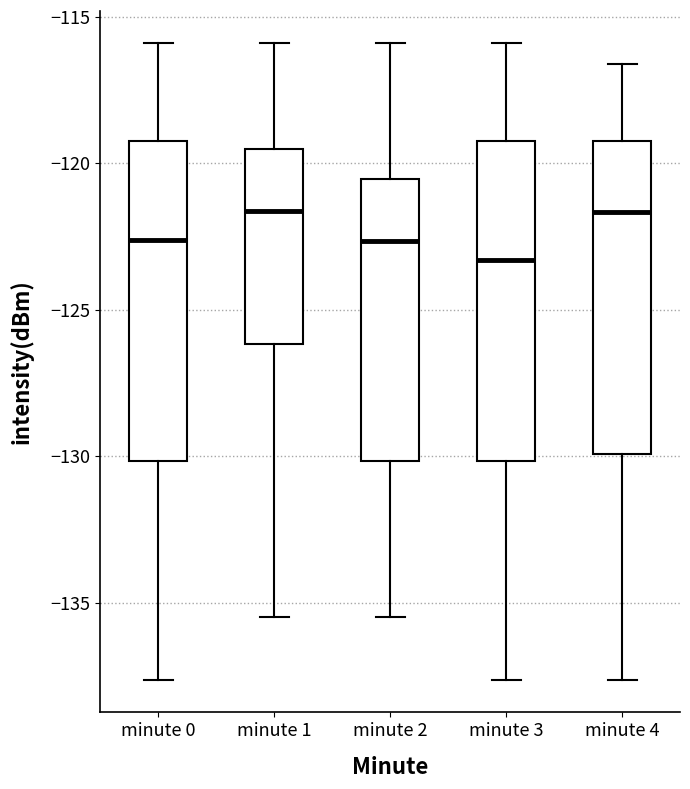

Reading left to right, transcribe this box plot: for each box, give where its median line is, the range the box spans, and where its two whiskers end, as read against the y-axis. The values are not printed on the chart, so give them approximately, as read against the axis.

minute 0: median -122.5, box -130.0 to -119.0, whiskers -137.5 to -116.0
minute 1: median -121.5, box -126.0 to -119.5, whiskers -135.5 to -116.0
minute 2: median -122.5, box -130.0 to -120.5, whiskers -135.5 to -116.0
minute 3: median -123.5, box -130.0 to -119.0, whiskers -137.5 to -116.0
minute 4: median -121.5, box -130.0 to -119.0, whiskers -137.5 to -116.5